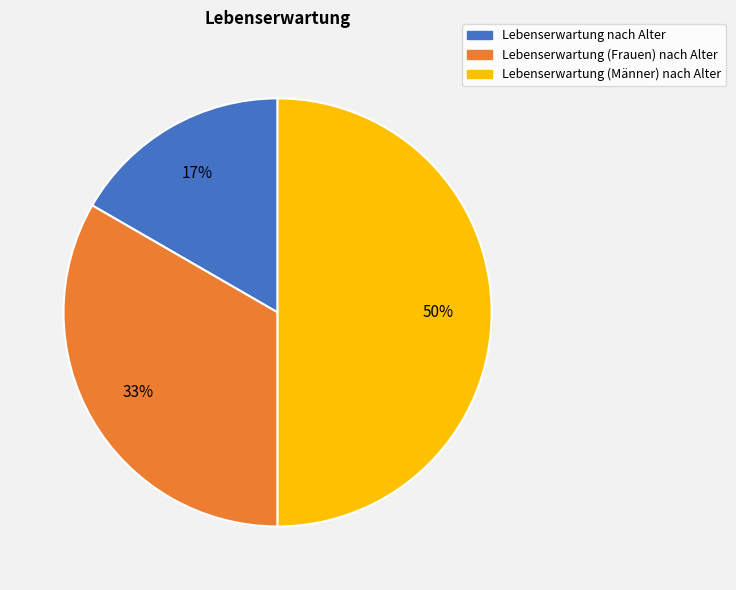

To the nearest percent, what percentage of the pie is Lebenserwartung nach Alter?

17%